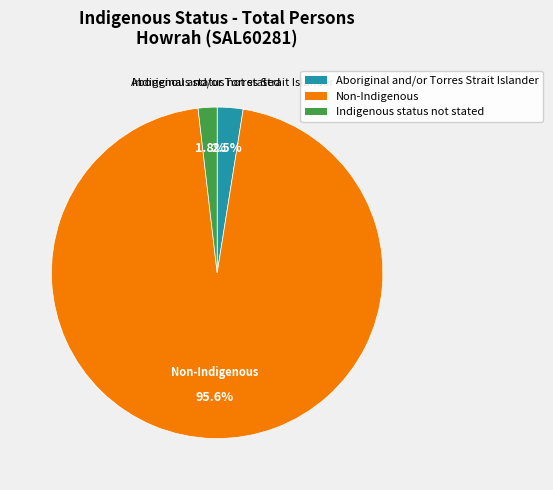

To the nearest percent, what is the average slice percentage?

33%